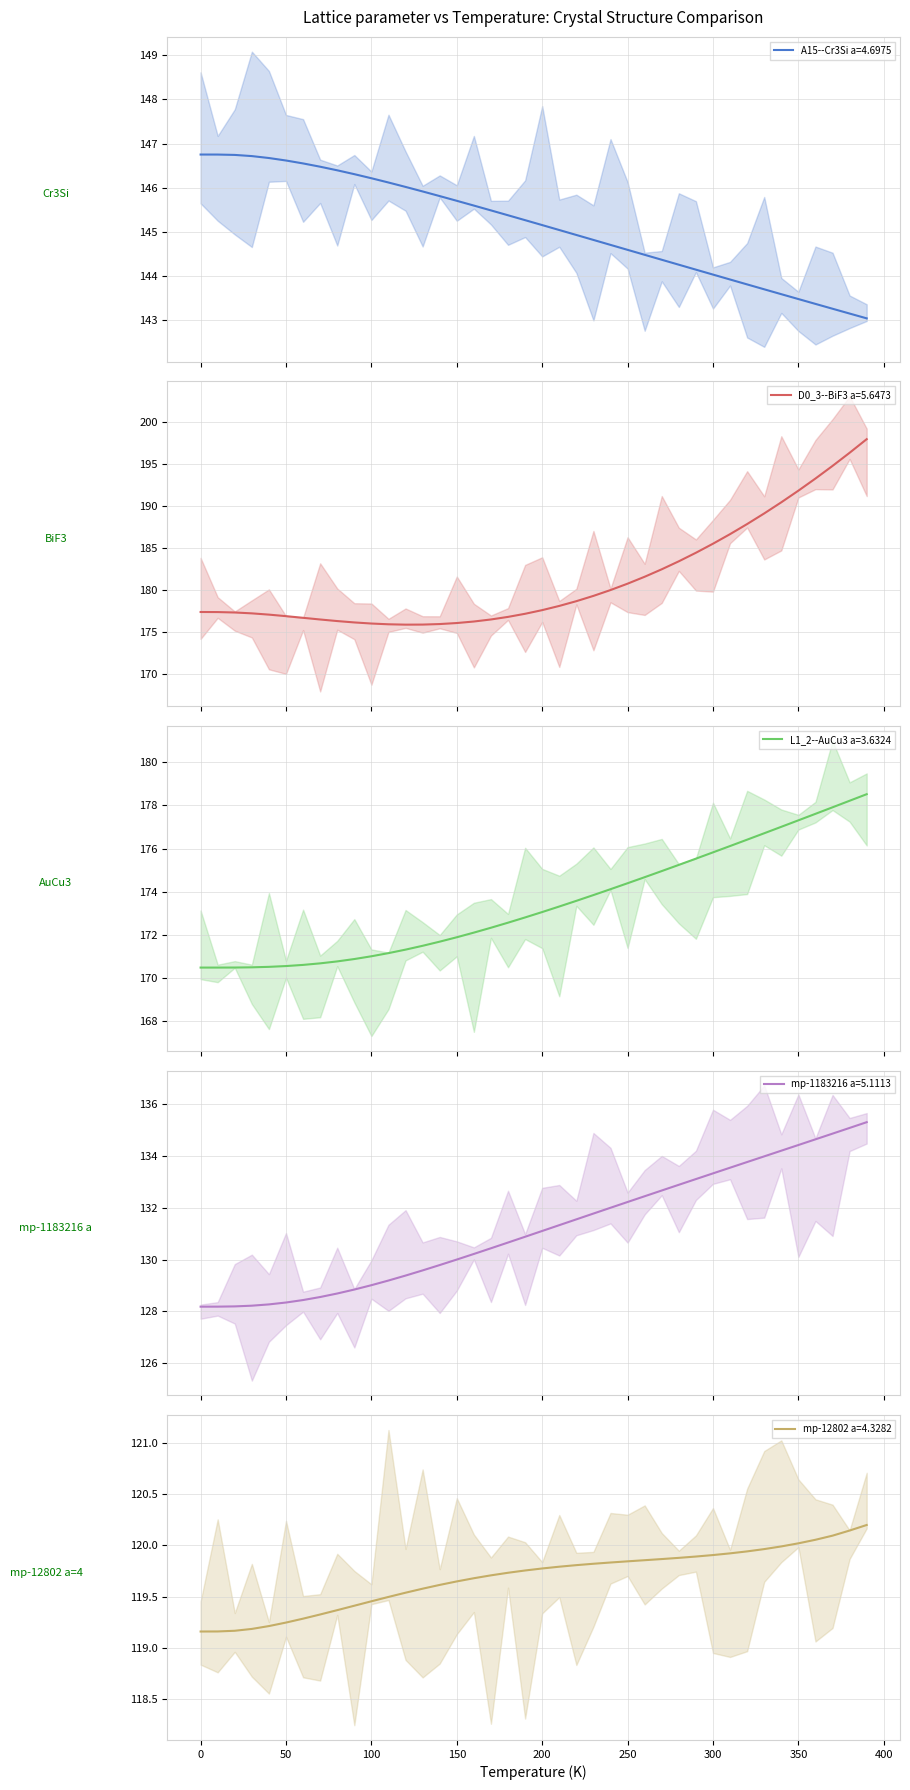

True or false: mp-1183216 a=5.1113 has a value of 56.0 at 120.0.

False